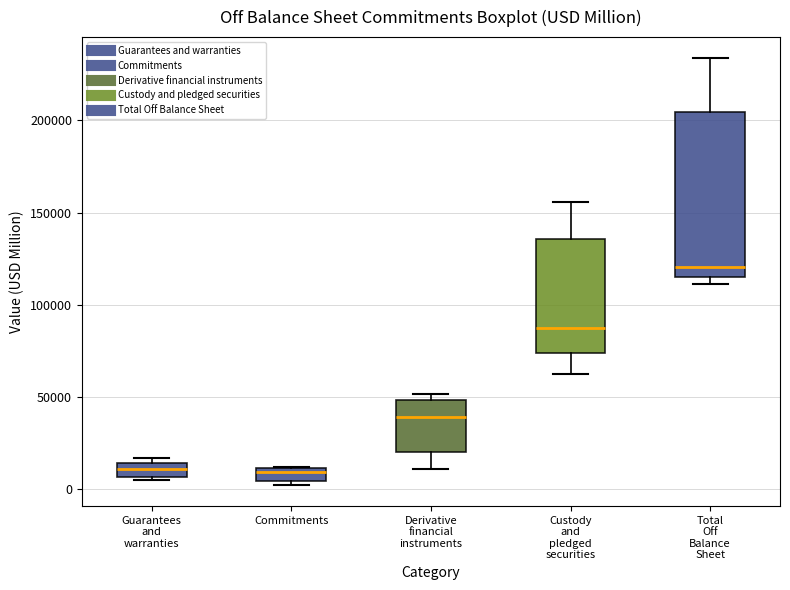

Where does the lower whisker of the box for Derivative financial instruments end on the y-axis? The values are not printed on the chart, so give them approximately, as read against the axis.

10000